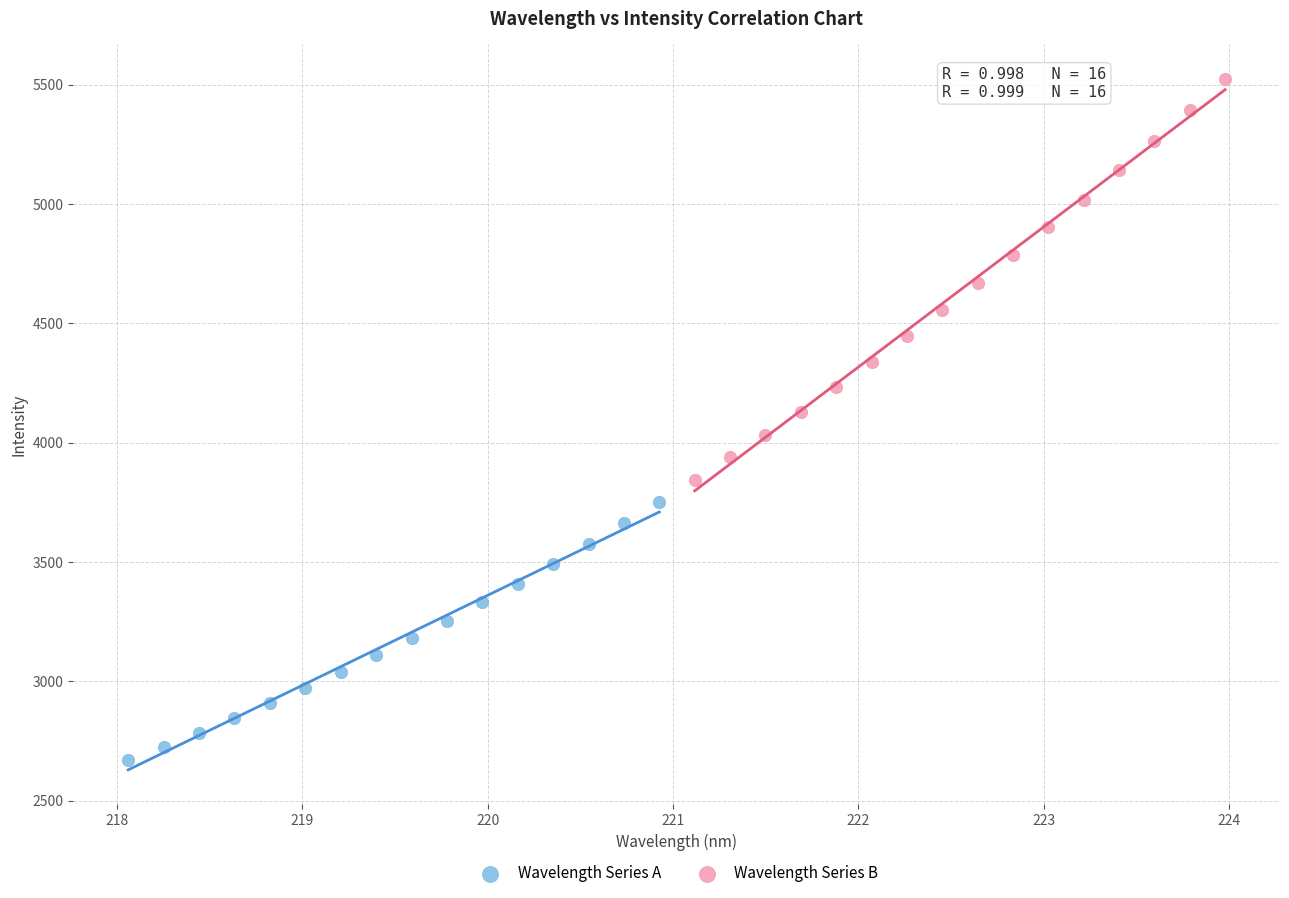

Which series contains the highest Y value?

Wavelength Series B